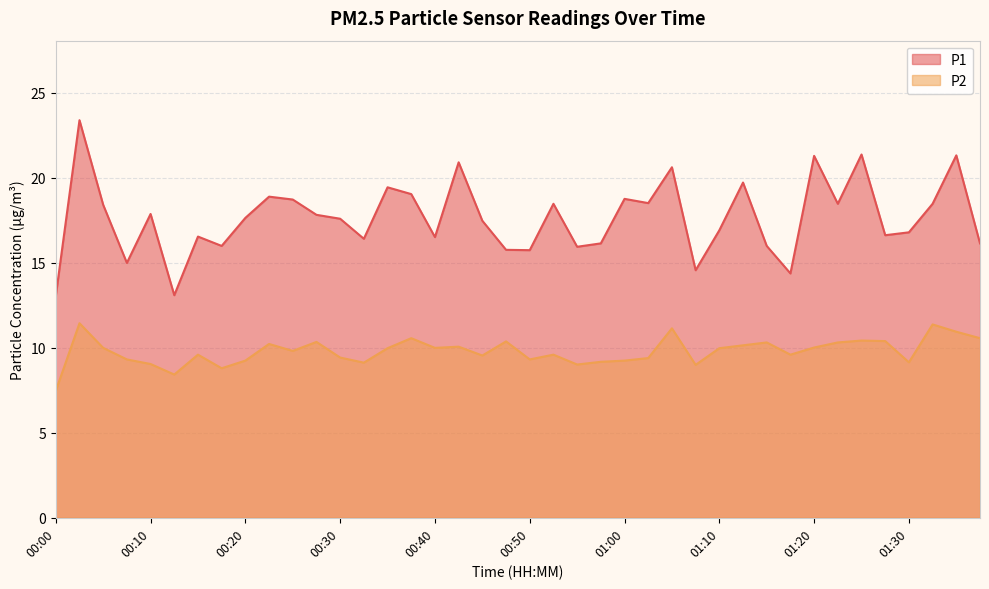

True or false: P1 has more than 2 points higher than both neighbors.

True